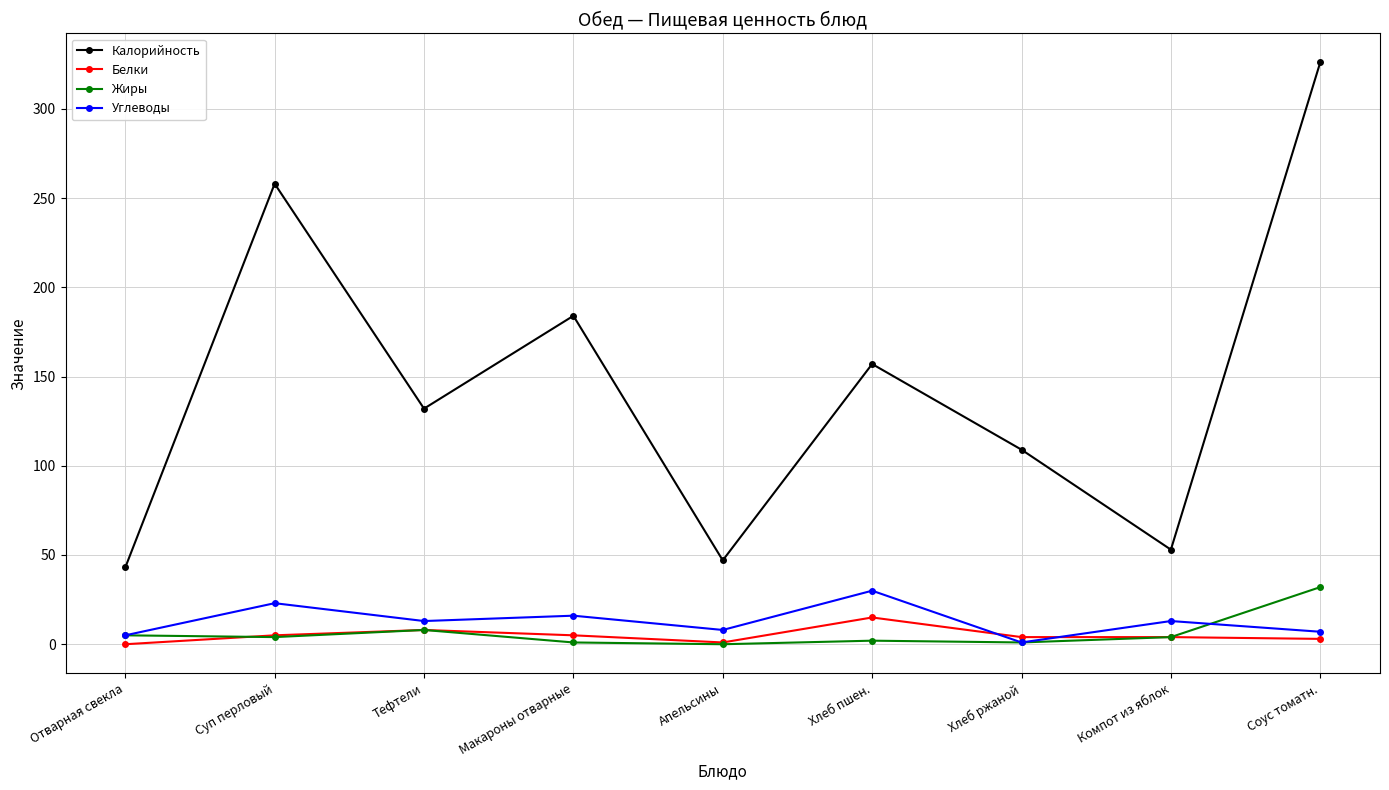

What value does the Жиры series have at Компот из яблок?

4